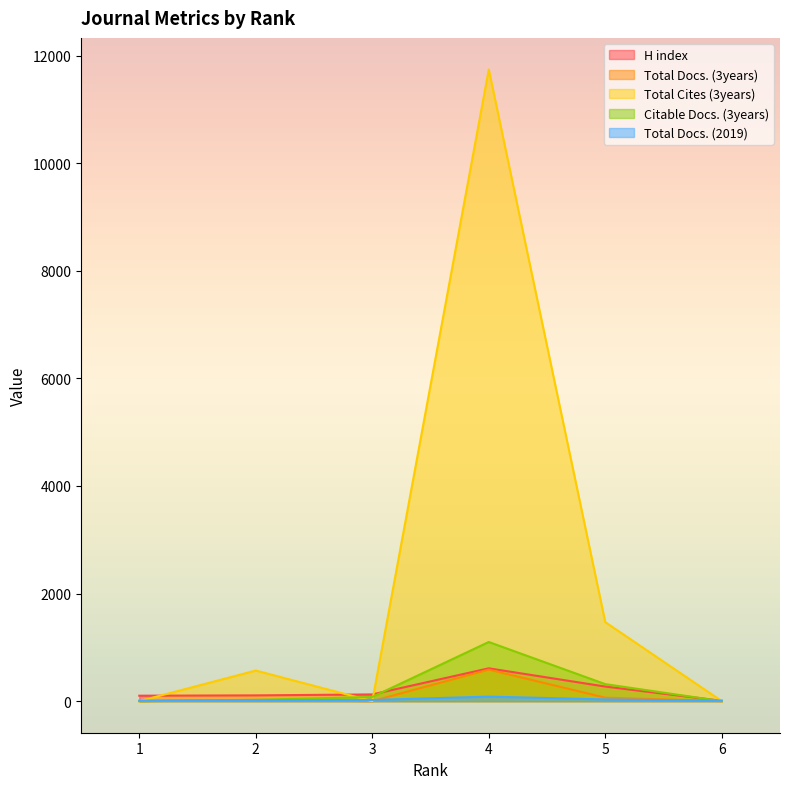

At which label does H index reach its minimum?

6